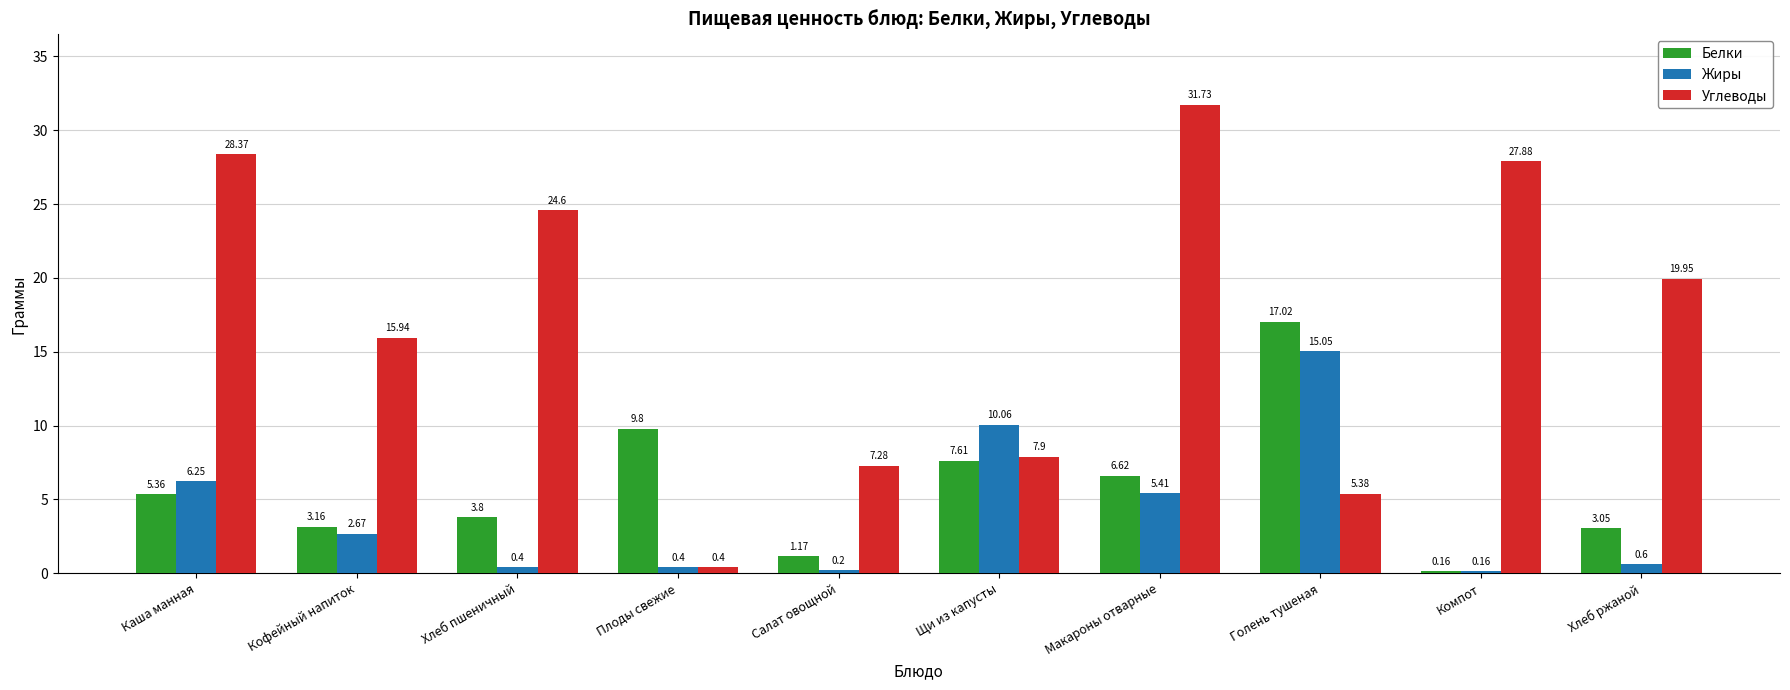

How many values in the Углеводы series exceed 19?

5